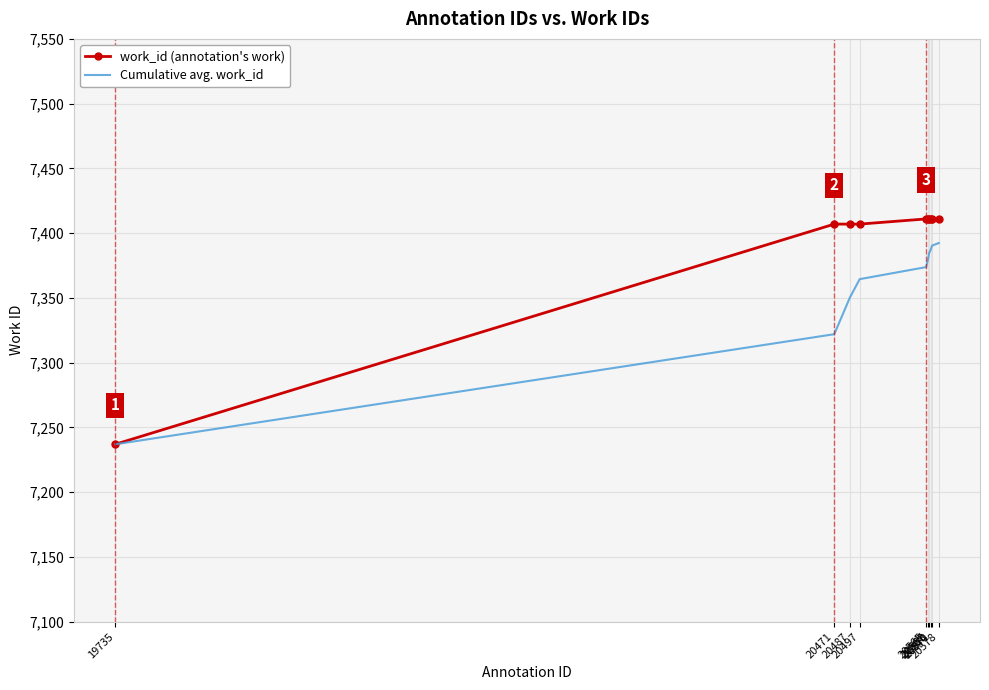

What is the sum of all work_id (annotation's work) values?

73924.0